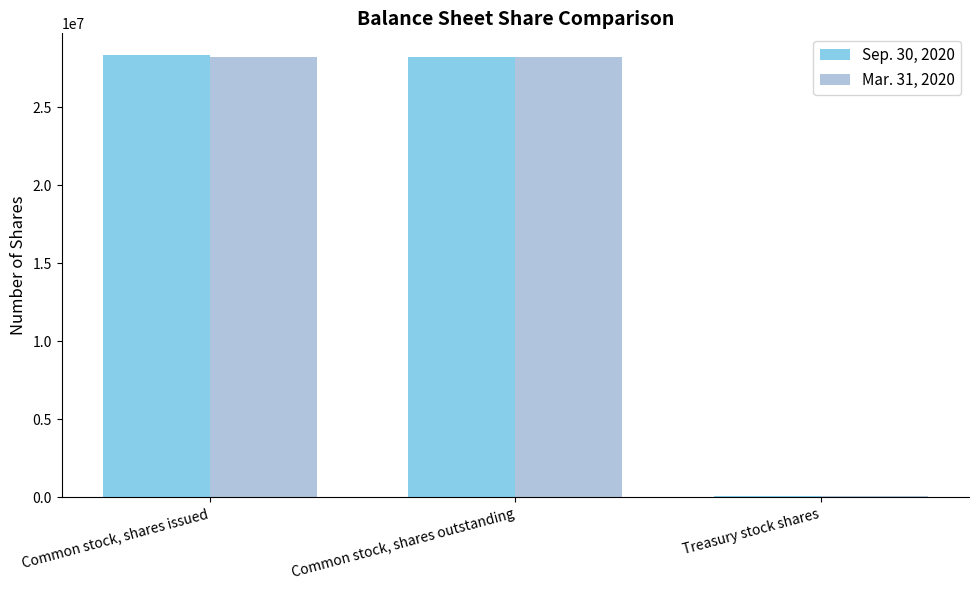

What is the highest value of the Mar. 31, 2020 series?

28262371